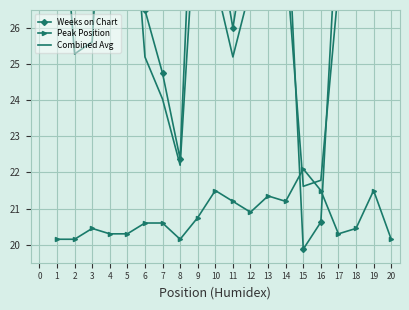

What is the smallest value displayed?

19.9